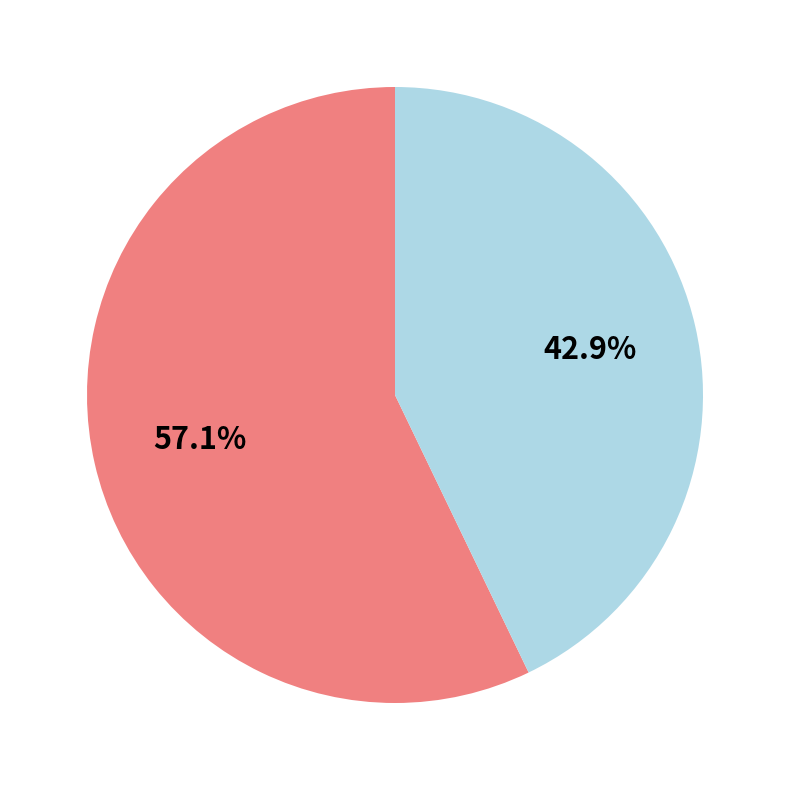

Does any single category account for the majority?

Yes